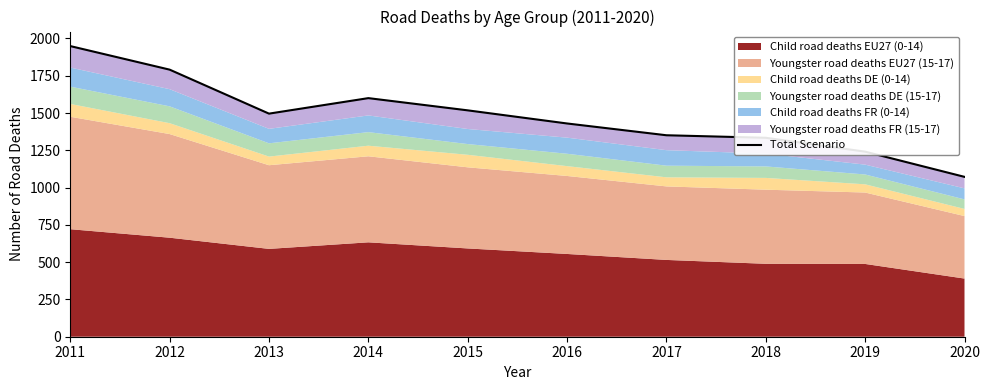

What is the difference between the values at 2012 and 2014?

191